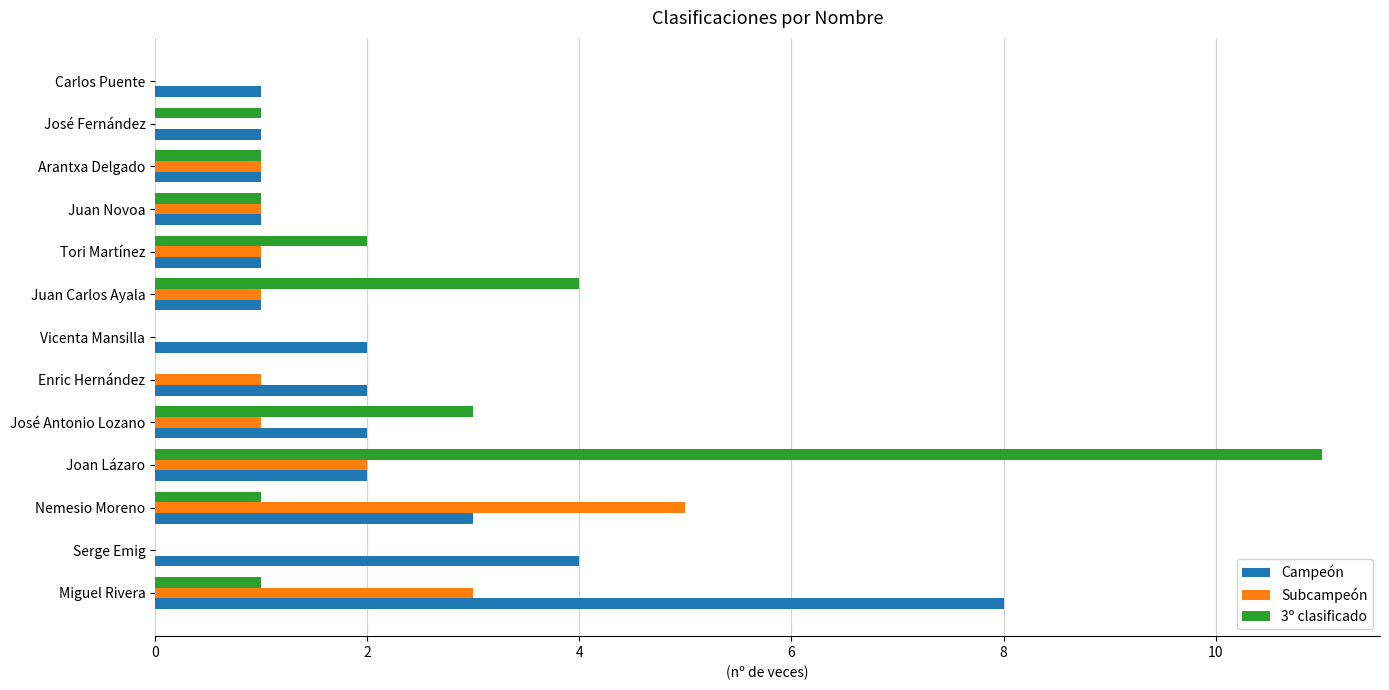

Count the number of data series in this chart.

3